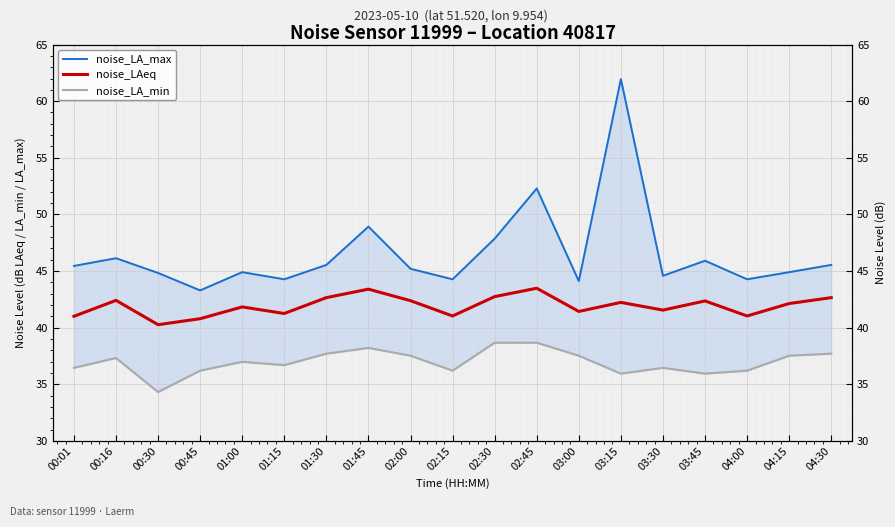

What is the smallest value displayed?

34.3